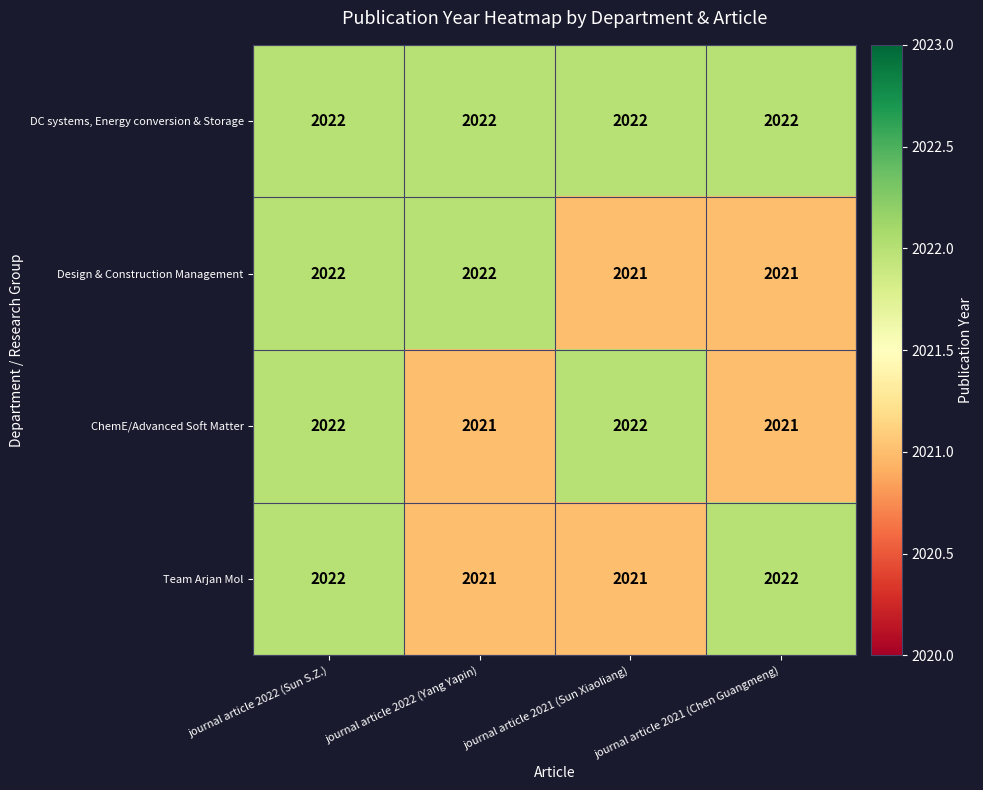

Is the value of DC systems, Energy conversion & Storage at journal article 2022 (Sun S.Z.) greater than the value of Team Arjan Mol at journal article 2022 (Yang Yapin)?

Yes